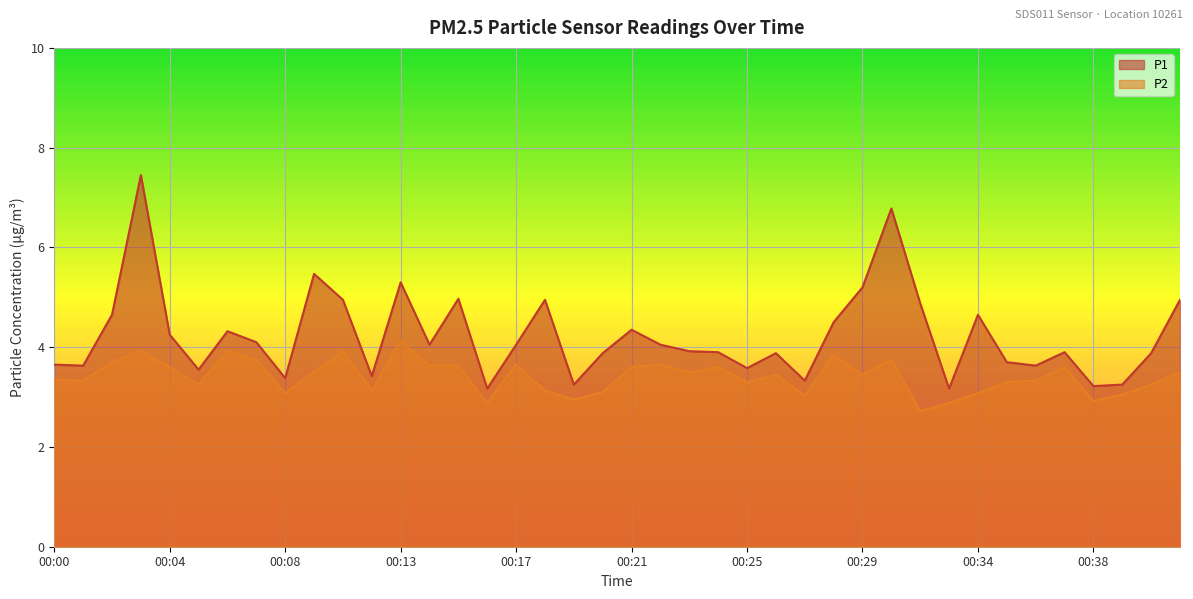

Rank the categories by P1 value from highest to lowest.

00:03, 00:30, 00:10, 00:13, 00:29, 00:15, 00:11, 00:18, 00:41, 00:31, 00:02, 00:34, 00:28, 00:21, 00:06, 00:04, 00:07, 00:14, 00:17, 00:22, 00:23, 00:24, 00:37, 00:20, 00:26, 00:40, 00:35, 00:00, 00:01, 00:36, 00:25, 00:05, 00:12, 00:08, 00:27, 00:19, 00:39, 00:38, 00:16, 00:33